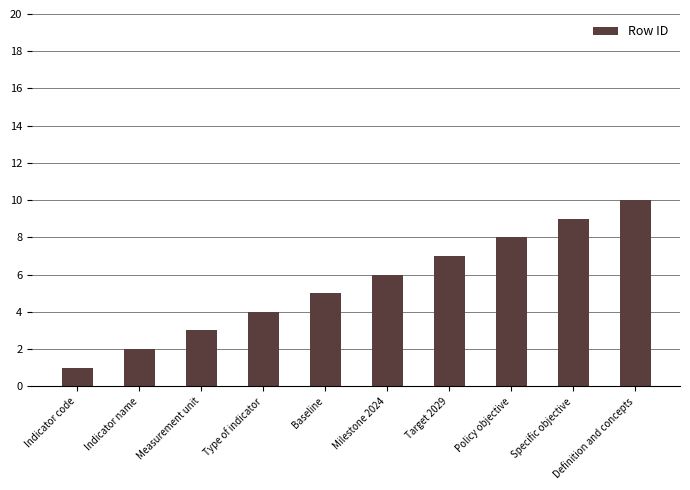

How many distinct data groups are displayed?

1